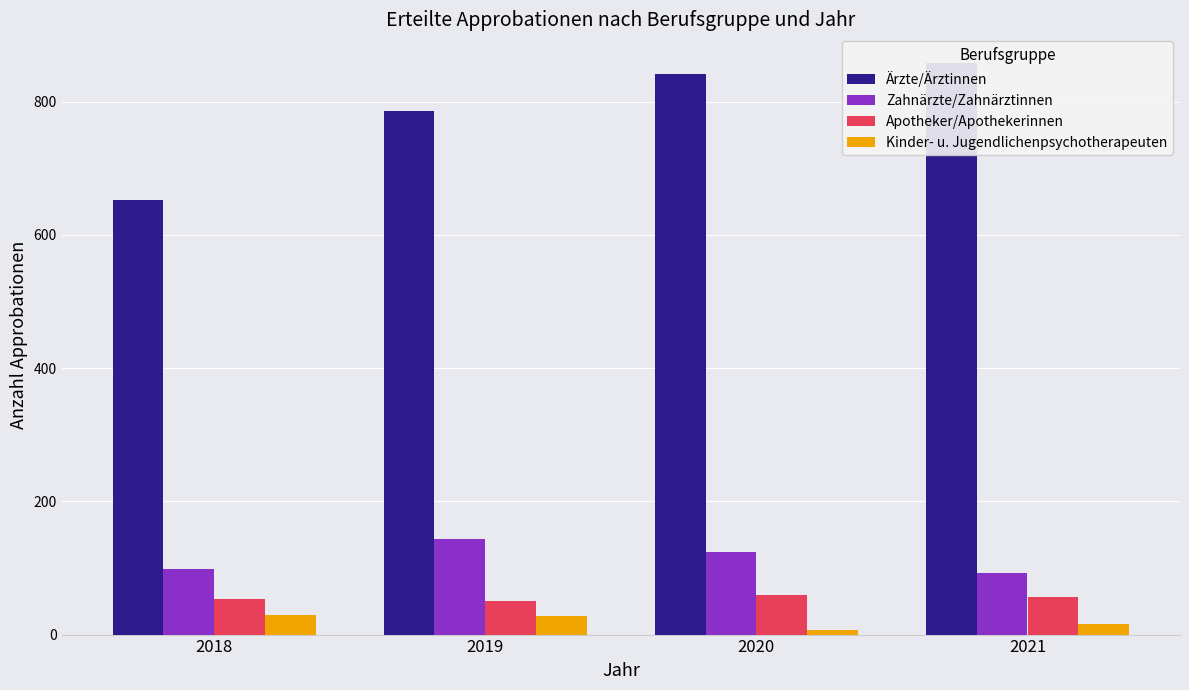

The value of Apotheker/Apothekerinnen at 2021 is 81. True or false?

False